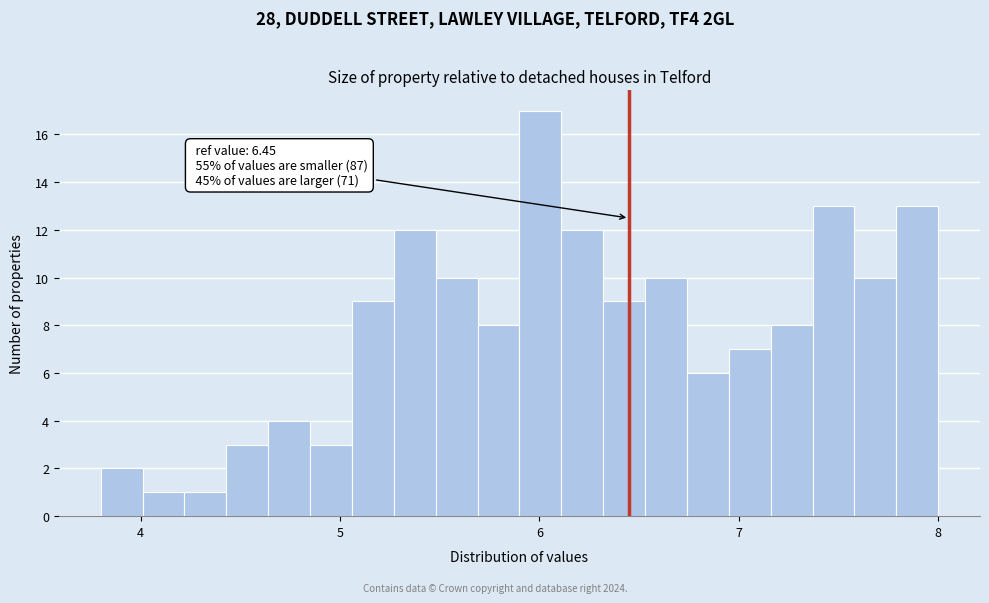

Read against the x-axis, roughly where is the centre of the tallest bar?

6.0